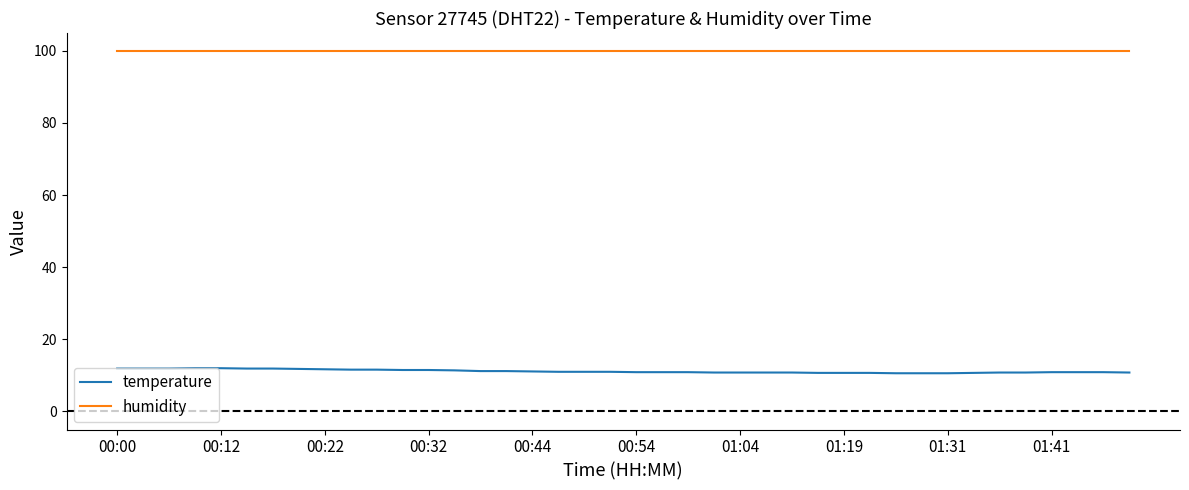

Which series has the largest total across all categories?

humidity